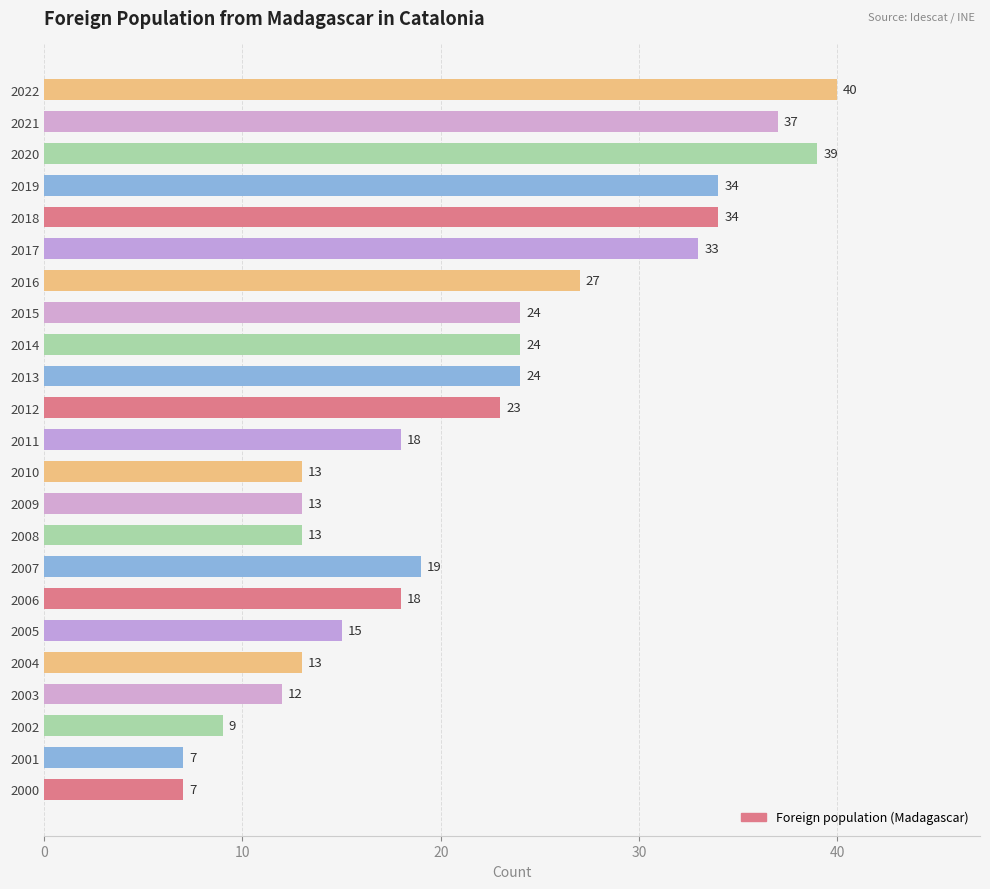

What is the approximate value at 2006?

18